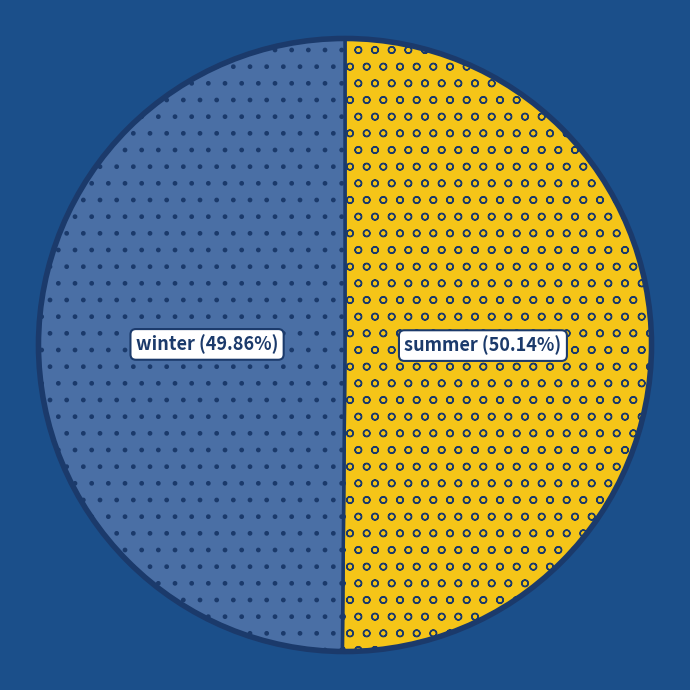

To the nearest percent, what portion does winter represent?

50%